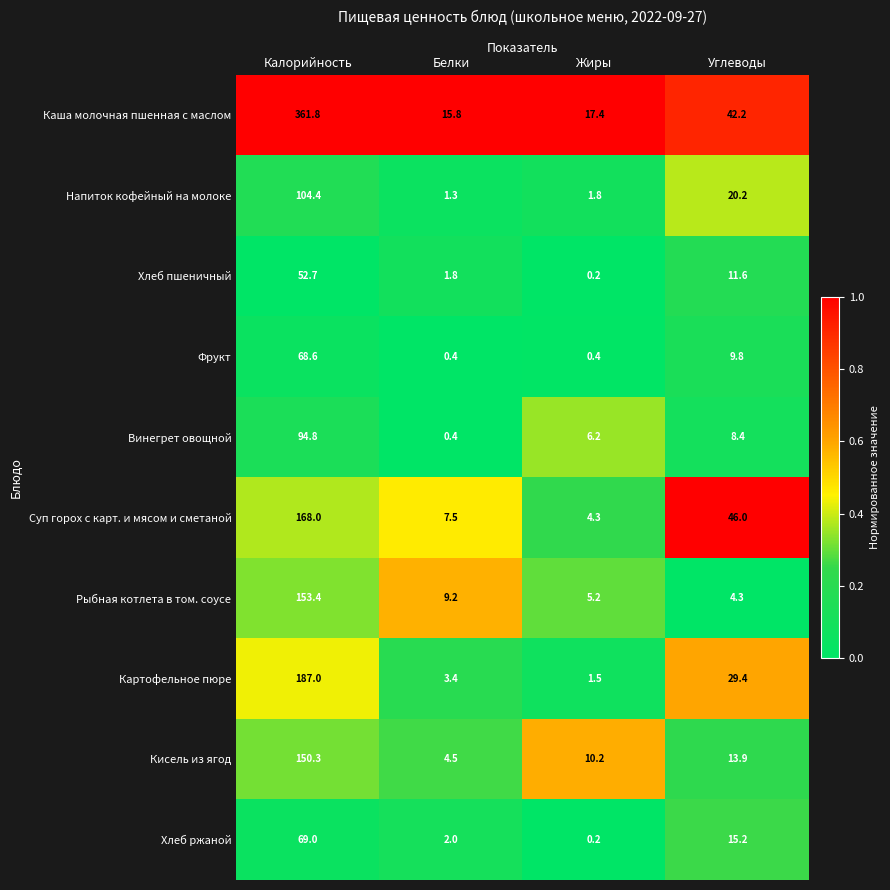

At how many categories does at least one series exceed 0?

4